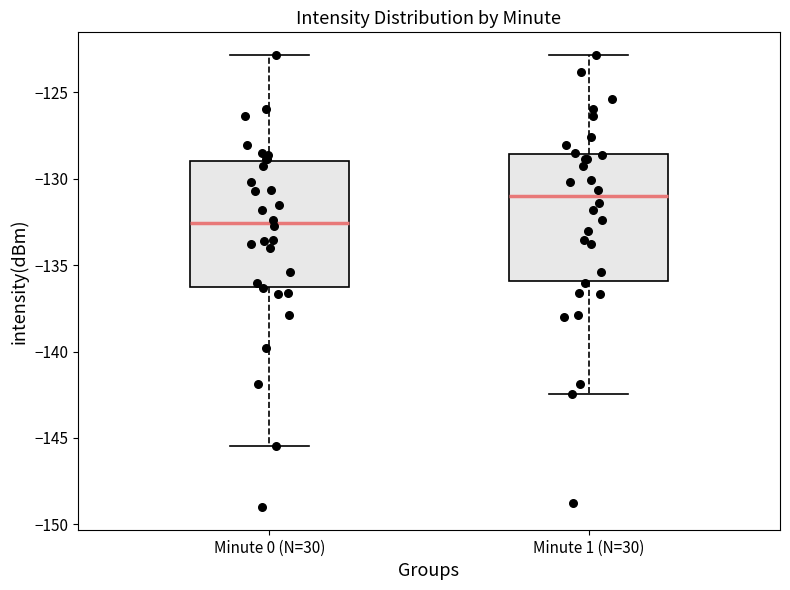

Which box has the highest median line?

Minute 1 (N=30)